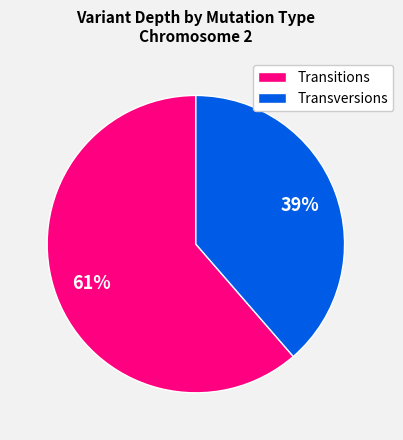

Do Transversions and Transitions together represent more than half of the pie?

Yes